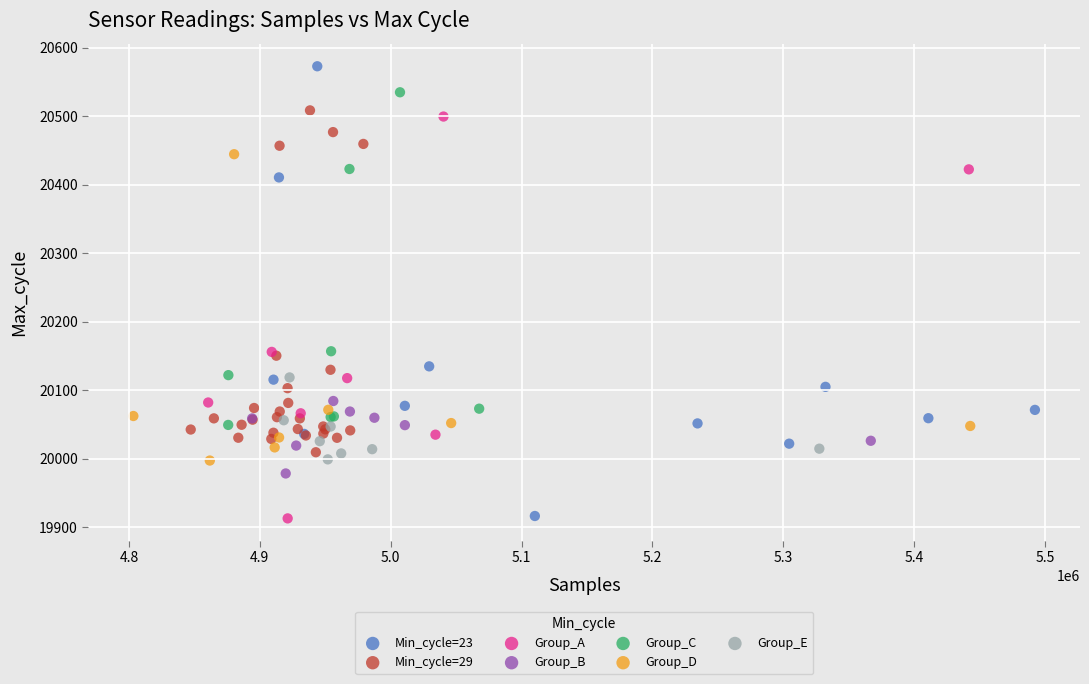

Which series contains the highest Y value?

Min_cycle=23